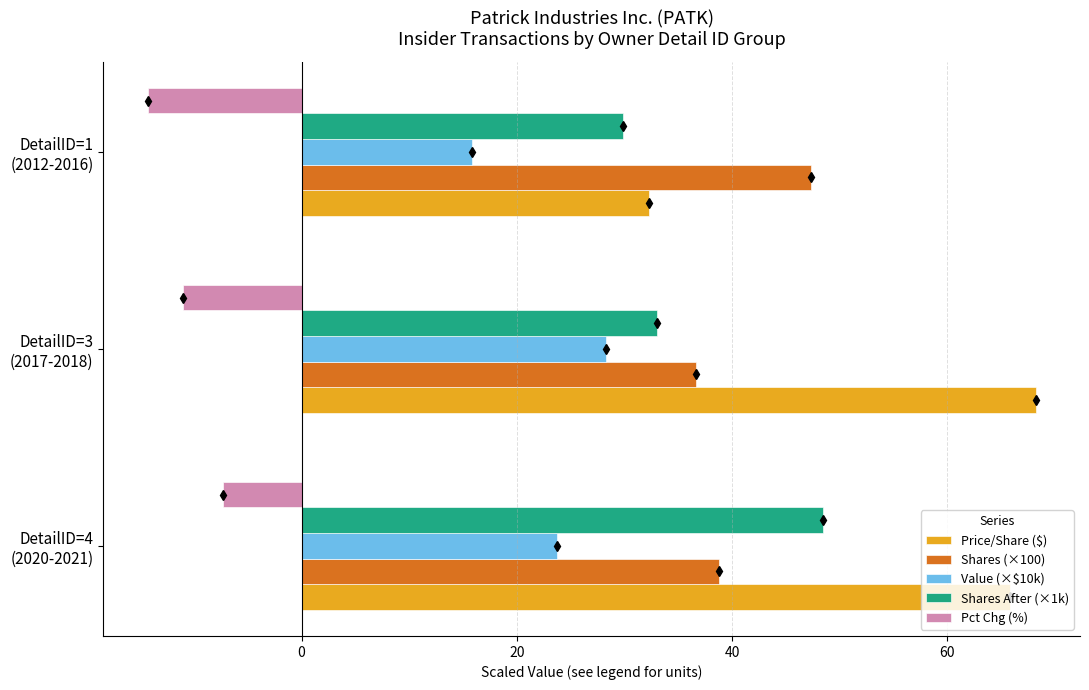

What is the sum of all Price/Share ($) values?

166.4